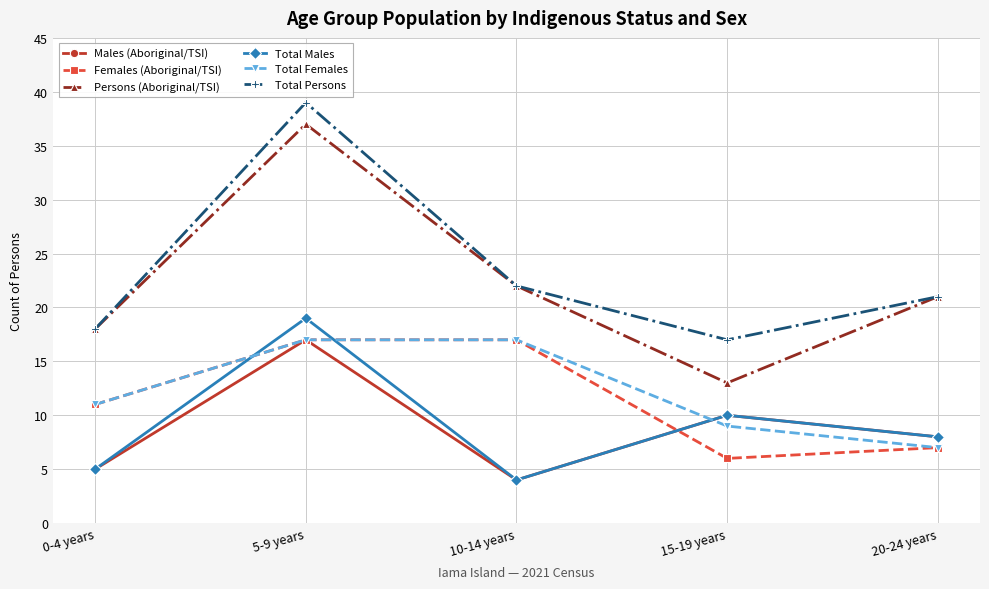

Which label corresponds to the largest value in the chart?

5-9 years